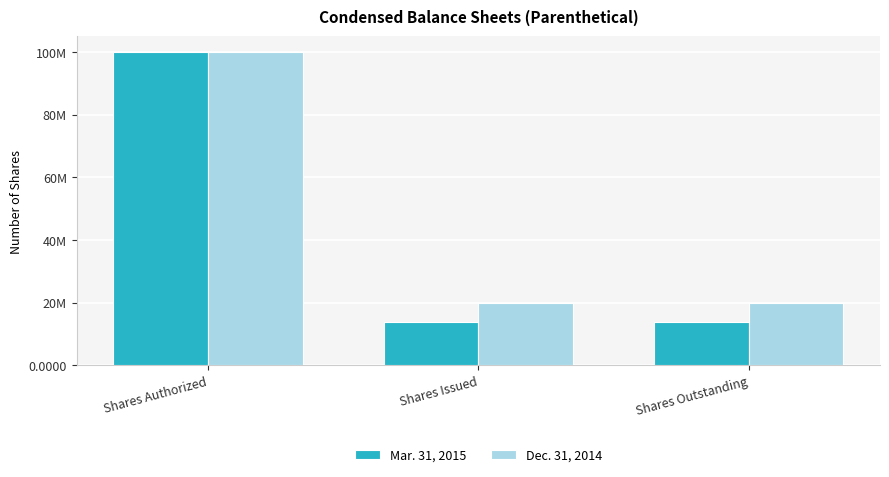

What is the label of the 2nd bar from the left?

Shares Issued